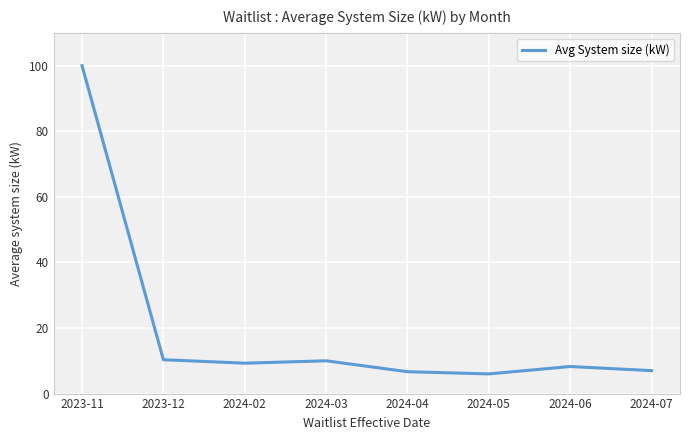

Does the chart display data point markers on the line(s)?

No